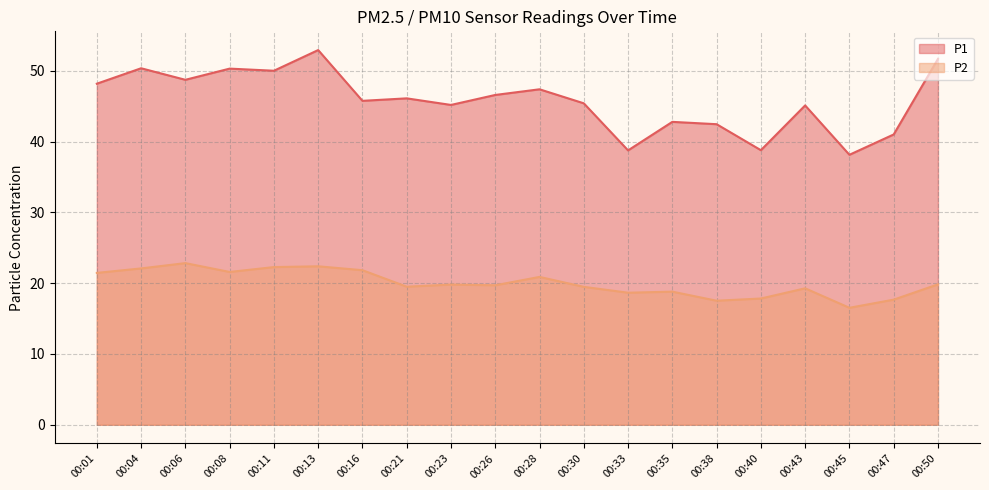

Does the chart have visible grid lines?

Yes